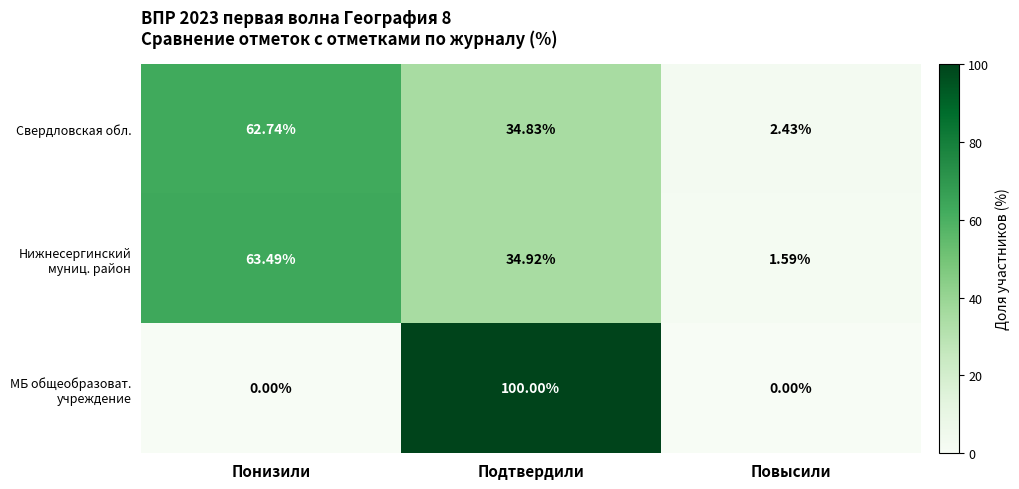

Rank the categories by Свердловская обл. value from highest to lowest.

Понизили, Подтвердили, Повысили